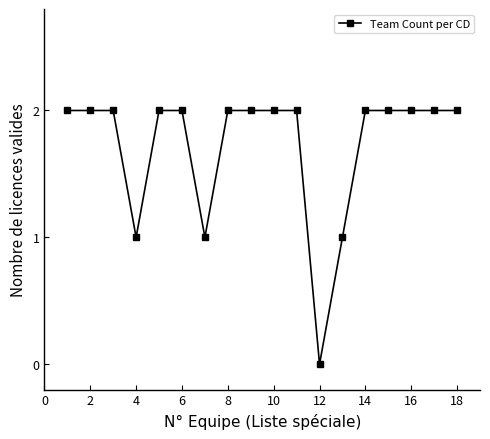

What is the value of the 14th point from the left?

2